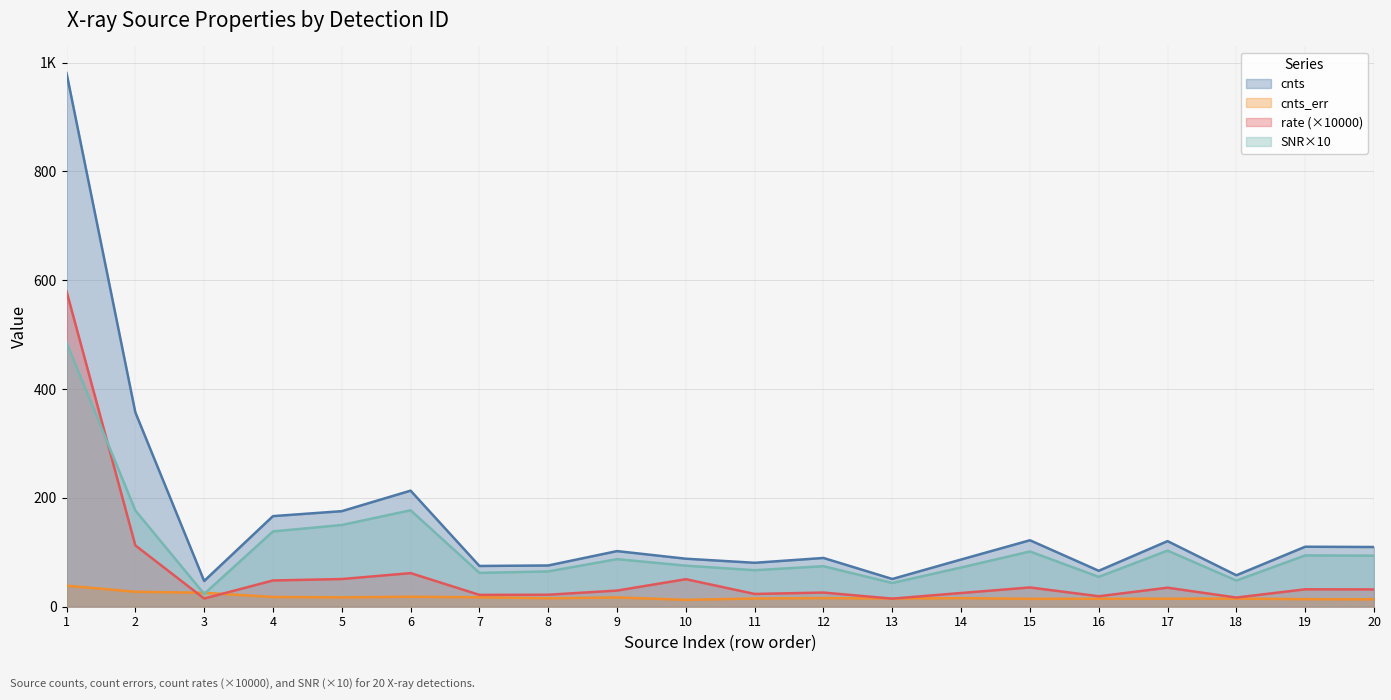

What is the difference between the maximum and minimum values in the cnts_err series?

26.0